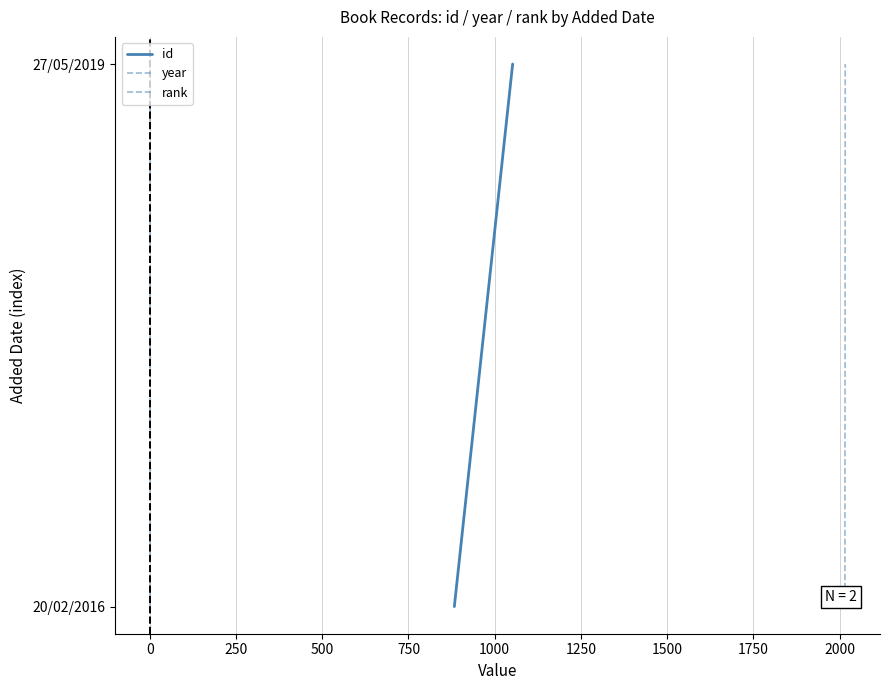

What are all the series names shown in the legend?

id, year, rank